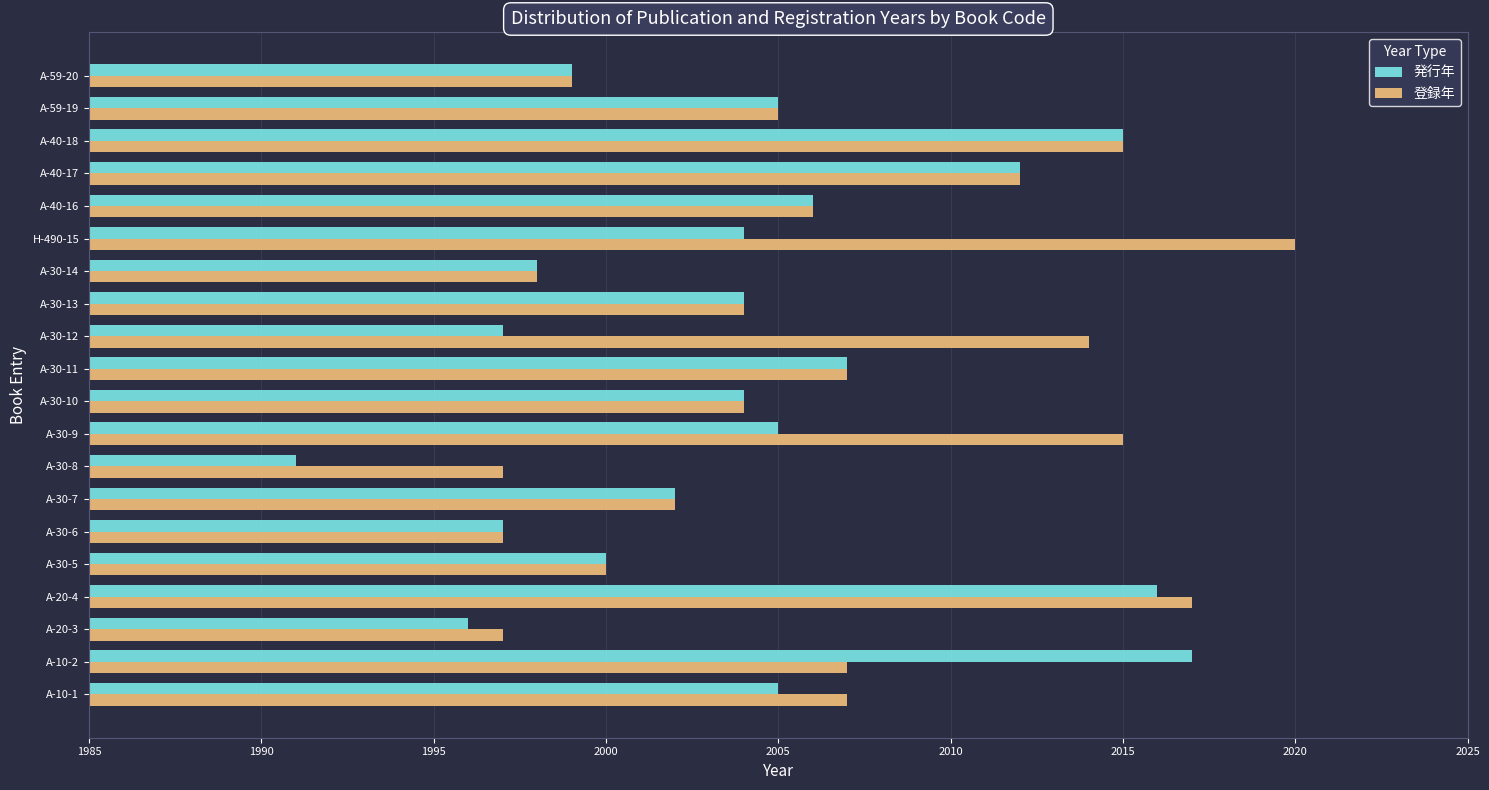

What is the sum of all 発行年 values?

40080